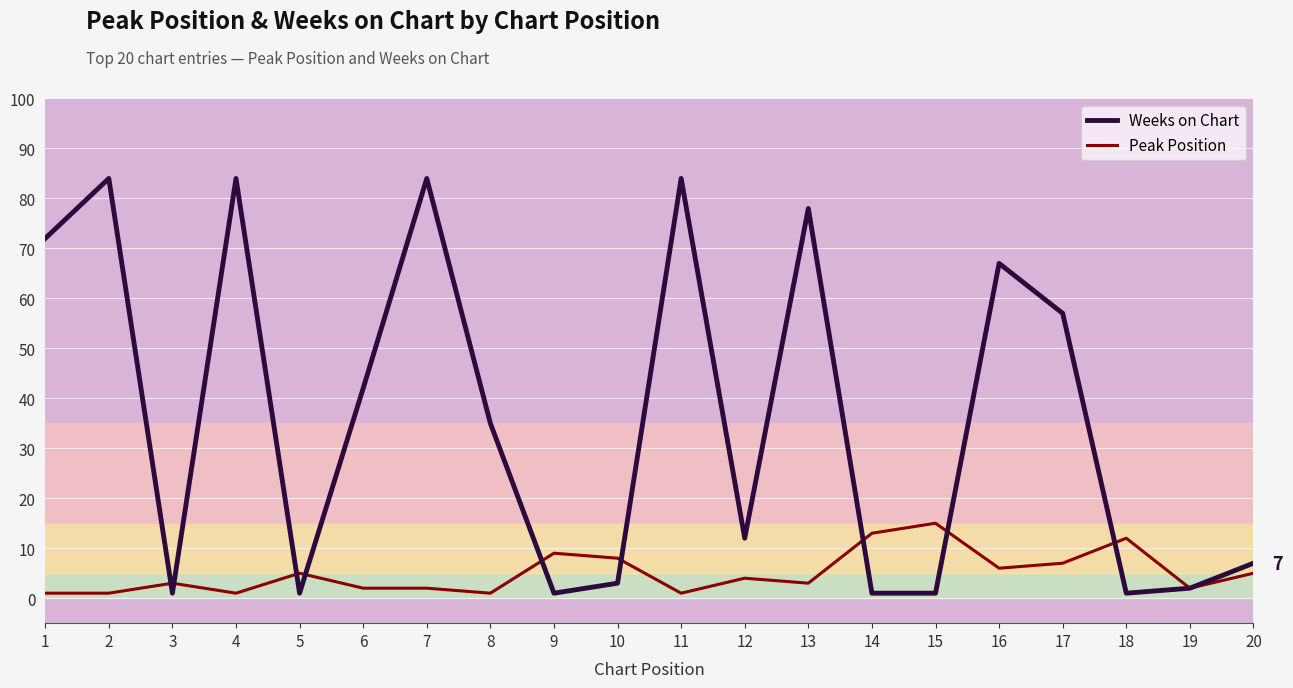

The value of Weeks on Chart at 9 is 1. True or false?

True